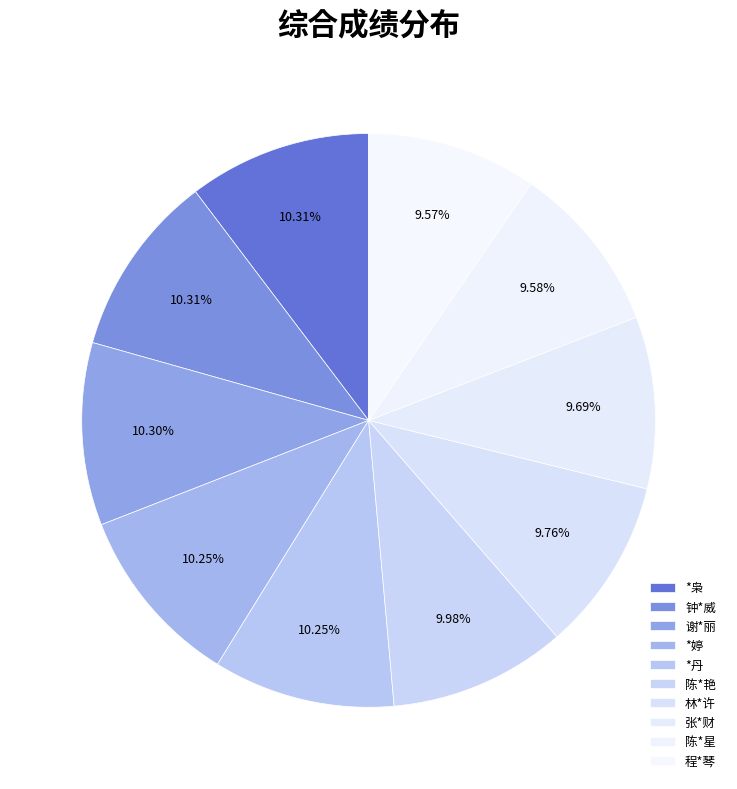

To the nearest percent, what is the difference between the largest and smallest slice percentages?

1%